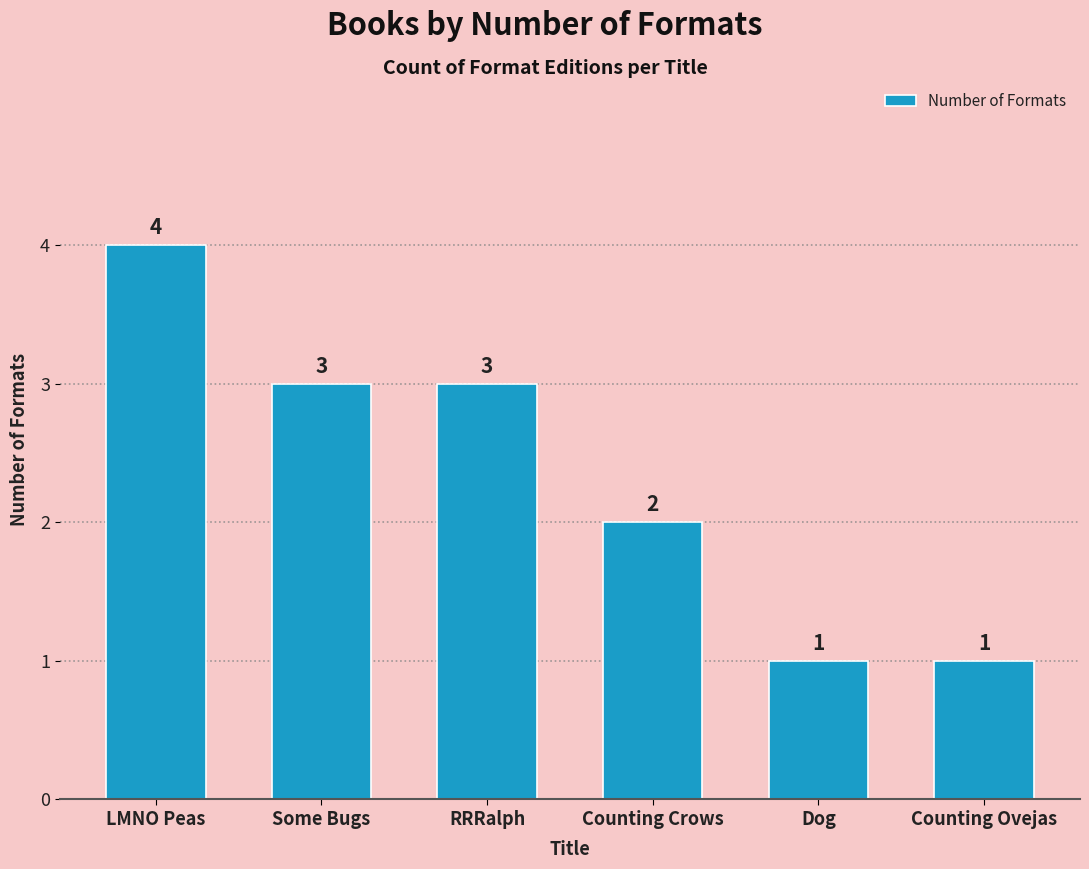

Is it true that the value at Counting Ovejas is 1?

True